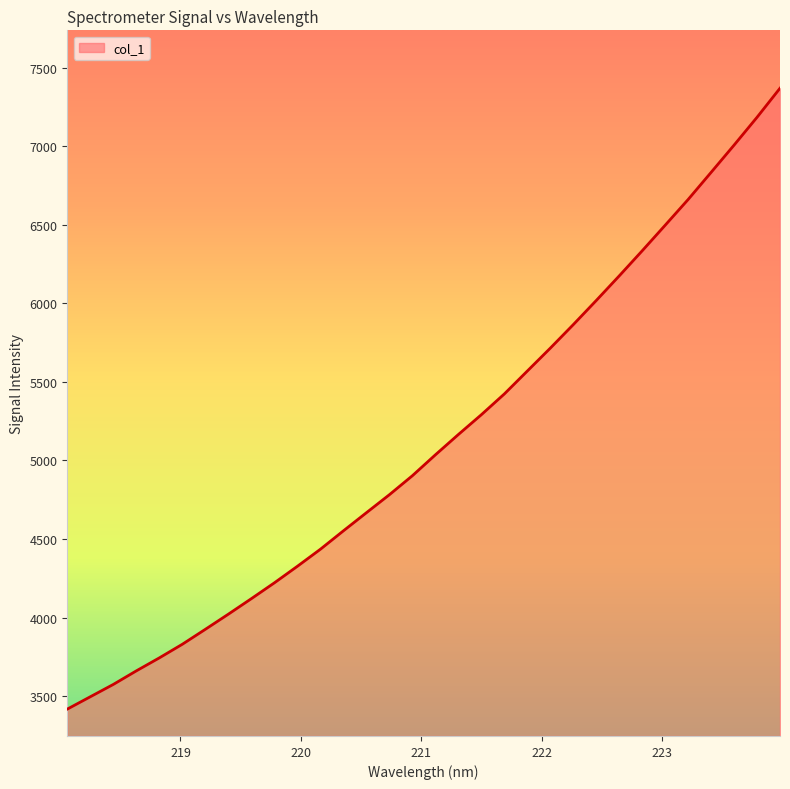

What is the difference between the maximum and minimum values?

3951.4